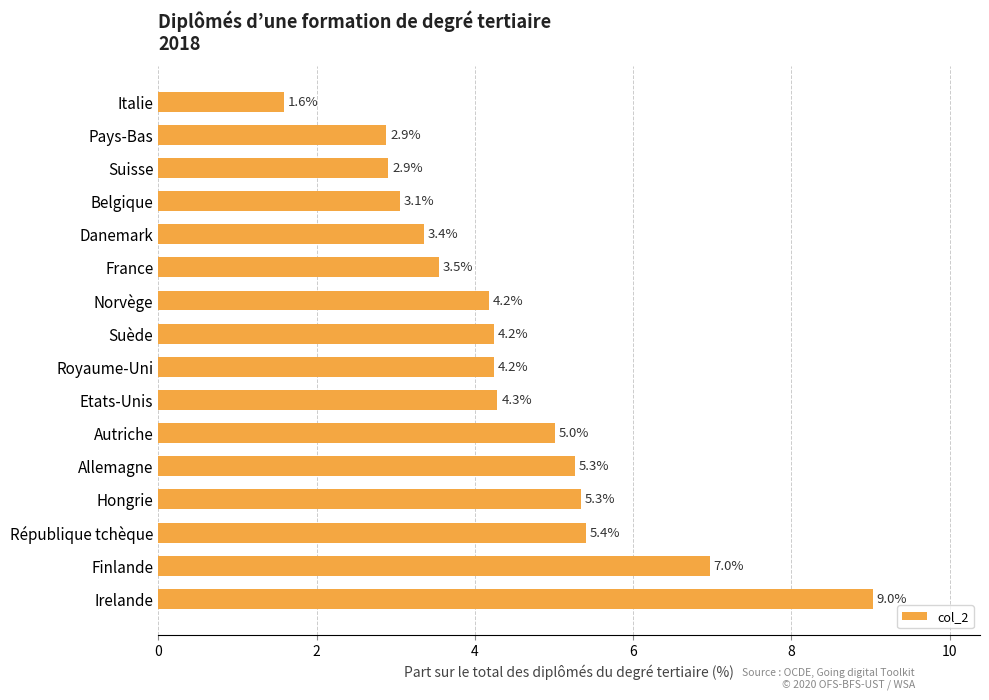

Reading bottom to top, transcribe all the data shown in this chart.

9.0	7.0	5.4	5.3	5.3	5.0	4.3	4.2	4.2	4.2	3.5	3.4	3.1	2.9	2.9	1.6